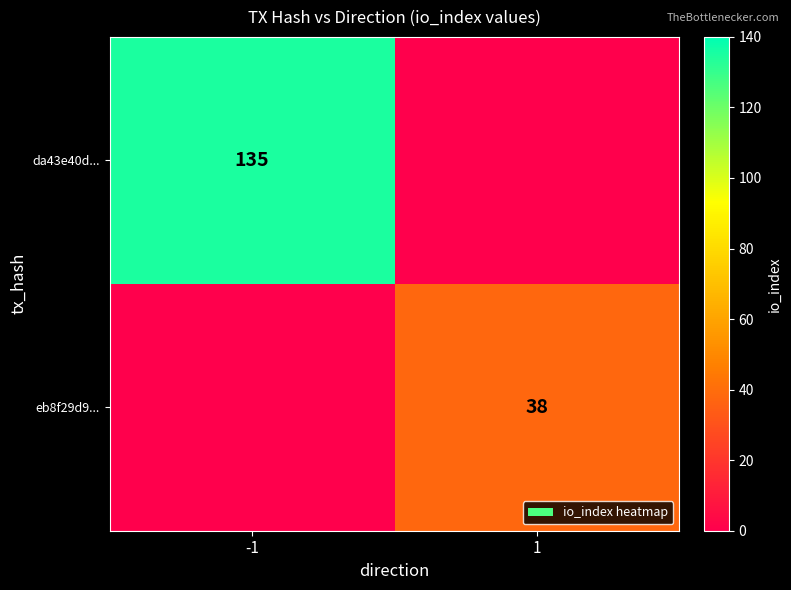

Is the value of eb8f29d9... at 1 greater than the value of da43e40d... at -1?

No